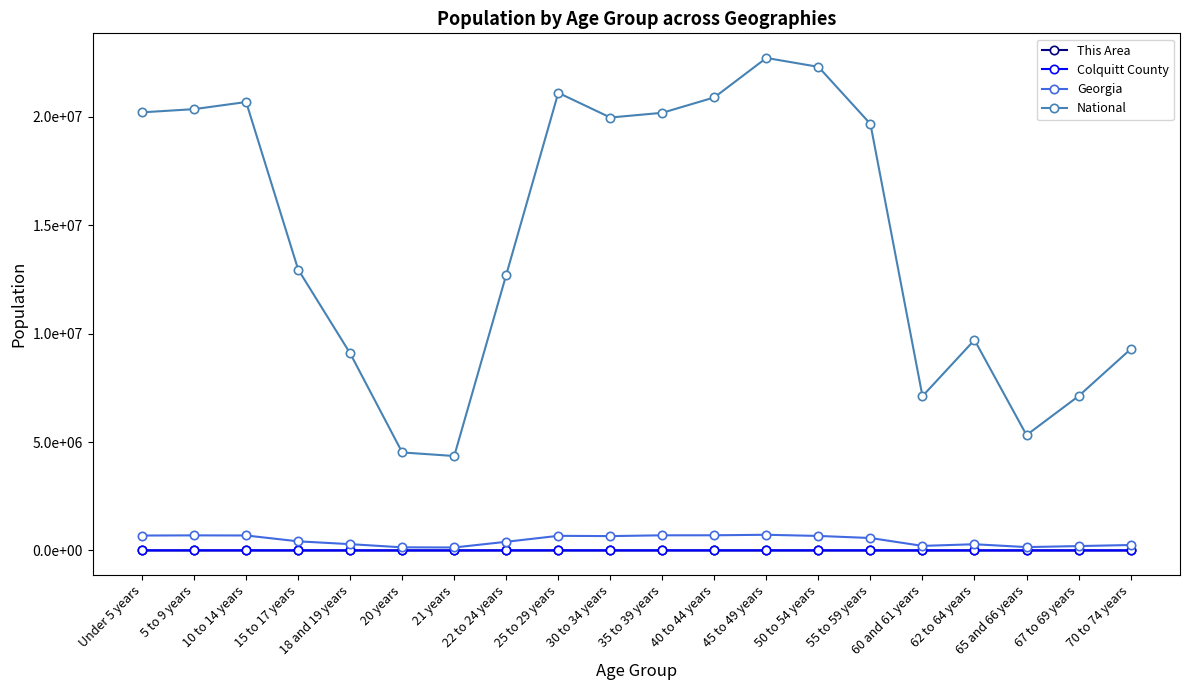

Reading left to right, list all the values displayed in this chart.

This Area: Under 5 years=186	5 to 9 years=187	10 to 14 years=190	15 to 17 years=136	18 and 19 years=70	20 years=23	21 years=27	22 to 24 years=98	25 to 29 years=164	30 to 34 years=161	35 to 39 years=159	40 to 44 years=204	45 to 49 years=221	50 to 54 years=189	55 to 59 years=161	60 and 61 years=62	62 to 64 years=83	65 and 66 years=62	67 to 69 years=68	70 to 74 years=123
Colquitt County: Under 5 years=3788	5 to 9 years=3456	10 to 14 years=3269	15 to 17 years=2071	18 and 19 years=1288	20 years=629	21 years=623	22 to 24 years=1809	25 to 29 years=3027	30 to 34 years=2899	35 to 39 years=2958	40 to 44 years=3031	45 to 49 years=3026	50 to 54 years=2809	55 to 59 years=2632	60 and 61 years=943	62 to 64 years=1377	65 and 66 years=878	67 to 69 years=1070	70 to 74 years=1389
Georgia: Under 5 years=686785	5 to 9 years=695161	10 to 14 years=689684	15 to 17 years=419922	18 and 19 years=290077	20 years=143471	21 years=137251	22 to 24 years=399358	25 to 29 years=673935	30 to 34 years=661625	35 to 39 years=698059	40 to 44 years=699481	45 to 49 years=722661	50 to 54 years=668591	55 to 59 years=573551	60 and 61 years=209870	62 to 64 years=286136	65 and 66 years=154645	67 to 69 years=201362	70 to 74 years=250422
National: Under 5 years=20201362	5 to 9 years=20348657	10 to 14 years=20677194	15 to 17 years=12954254	18 and 19 years=9086089	20 years=4519129	21 years=4354294	22 to 24 years=12712576	25 to 29 years=21101849	30 to 34 years=19962099	35 to 39 years=20179642	40 to 44 years=20890964	45 to 49 years=22708591	50 to 54 years=22298125	55 to 59 years=19664805	60 and 61 years=7113727	62 to 64 years=9704197	65 and 66 years=5319902	67 to 69 years=7115361	70 to 74 years=9278166